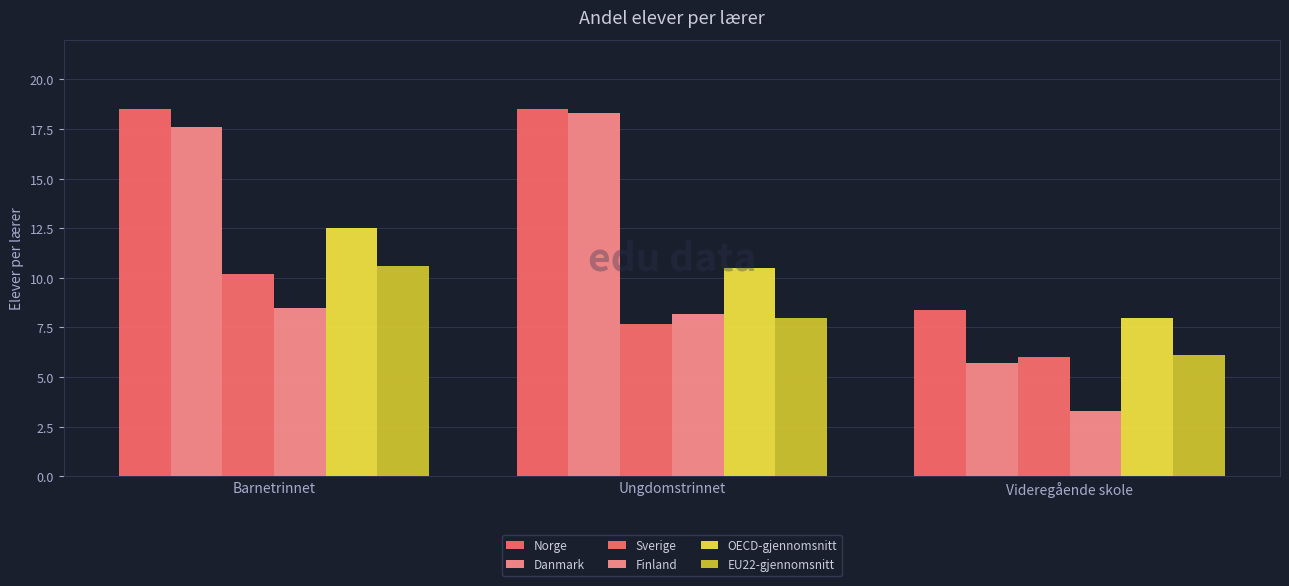

Rank the series at Videregående skole from lowest to highest value.

Finland, Danmark, Sverige, EU22-gjennomsnitt, OECD-gjennomsnitt, Norge